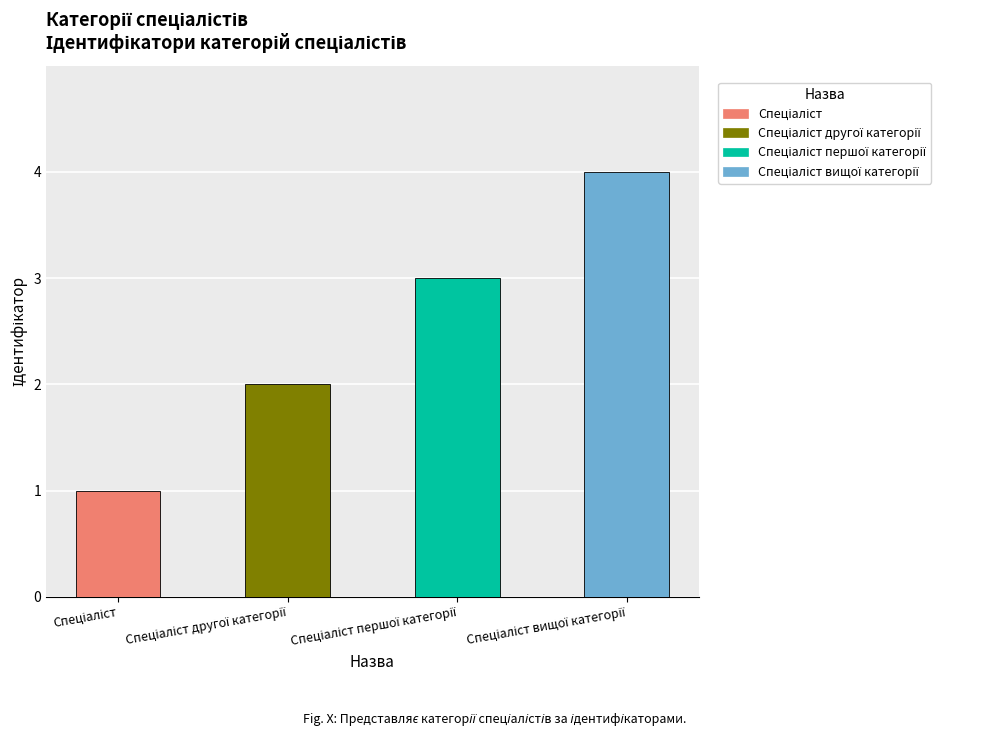

What is the smallest value displayed?

1